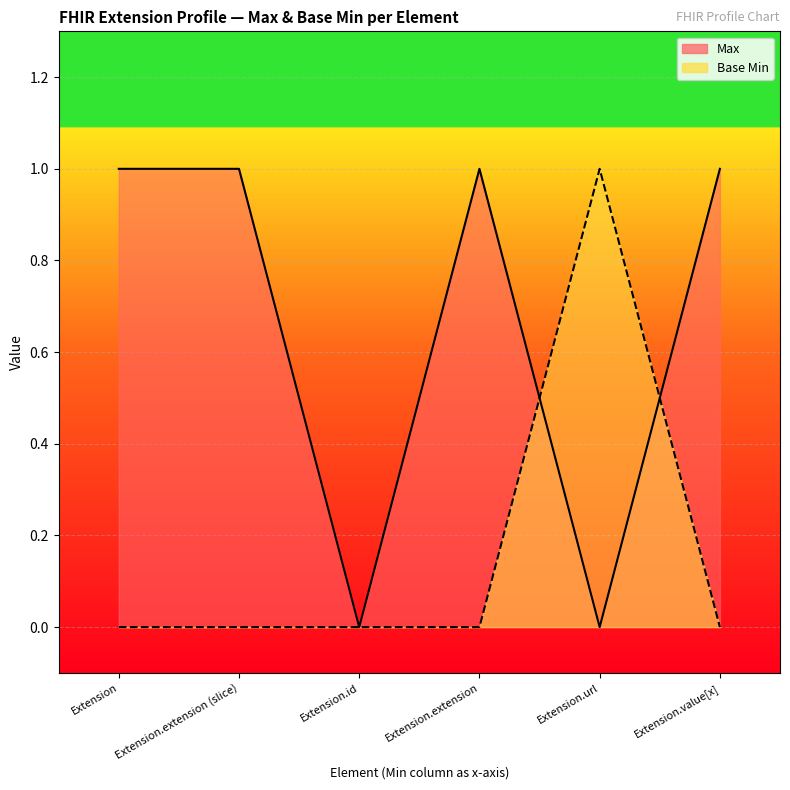

What is the sum of all Max values?

4